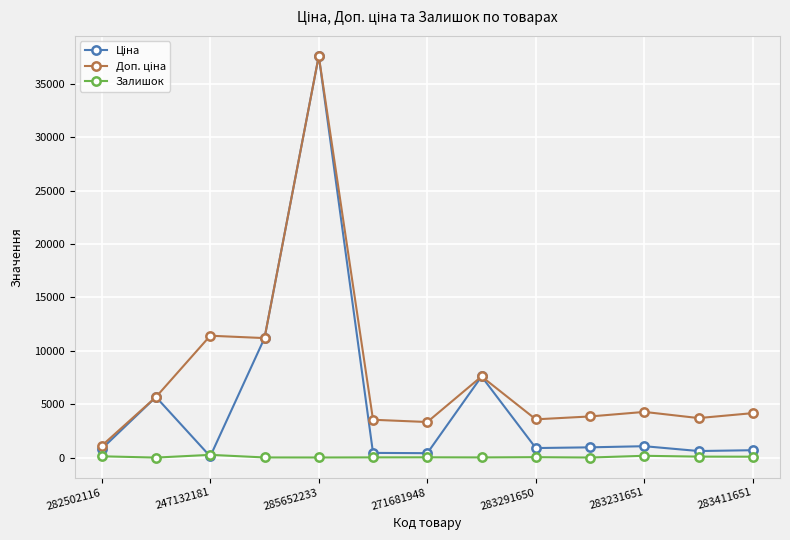

What is the maximum value shown in the chart?

37593.6